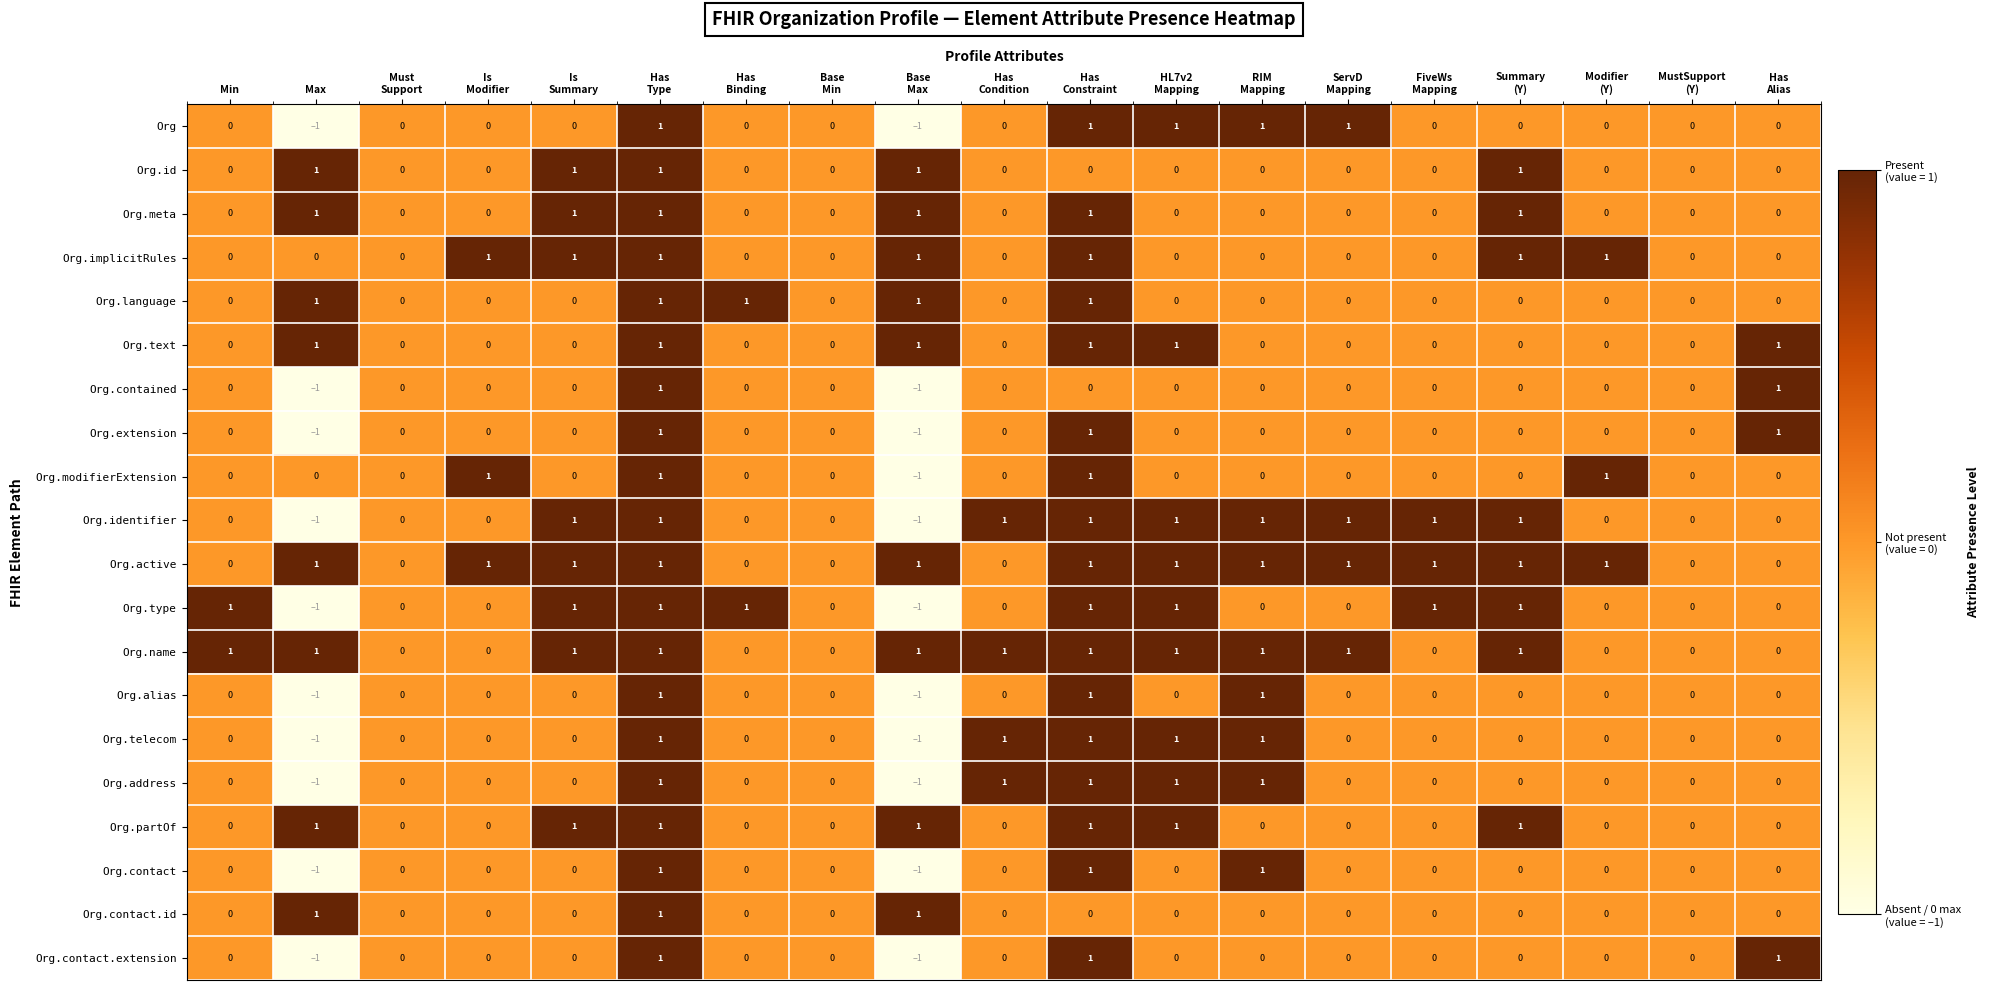

How many Org.contact.id values are between 0 and 1?

19